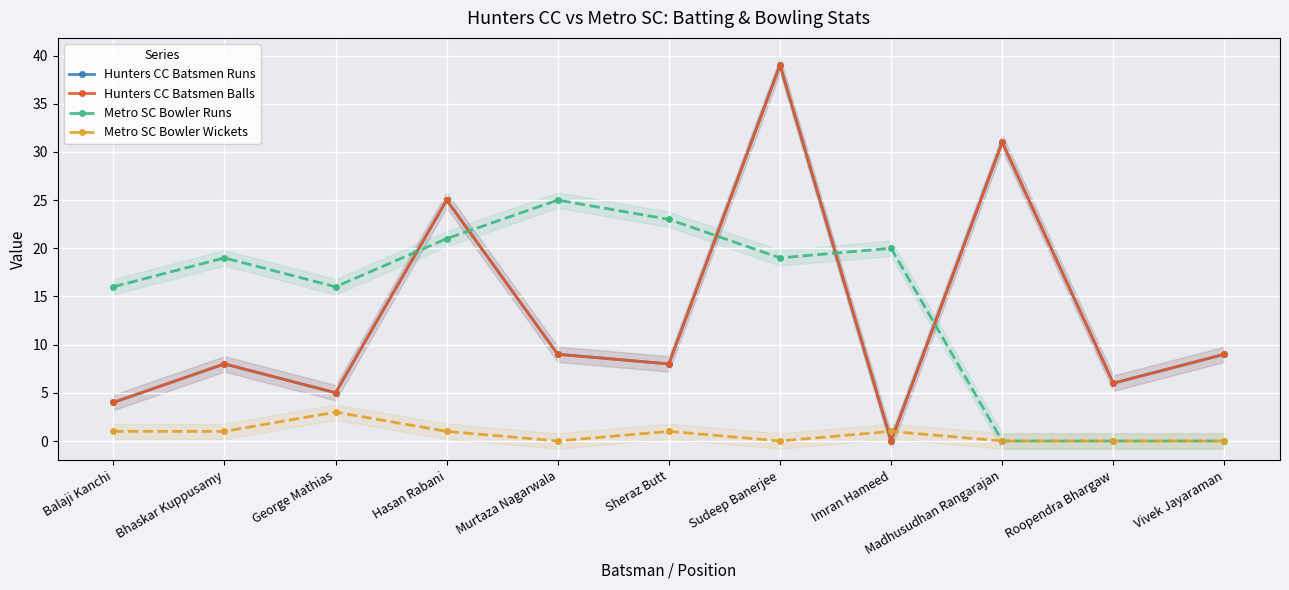

The value of Hunters CC Batsmen Balls at Vivek Jayaraman is 9. True or false?

True